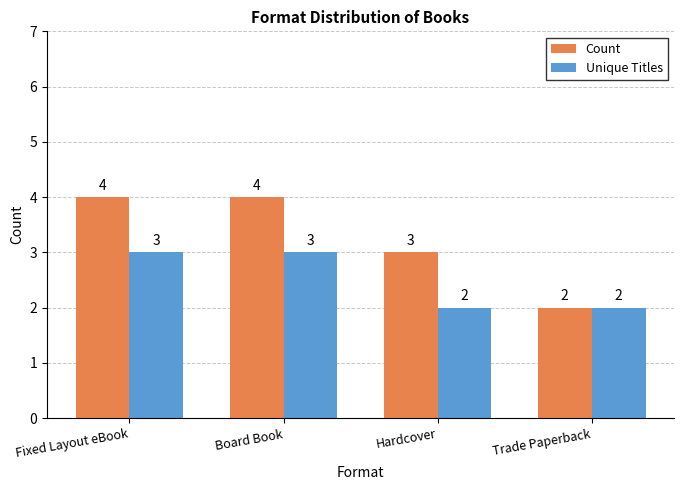

Rank the series by their maximum value, from highest to lowest.

Count, Unique Titles